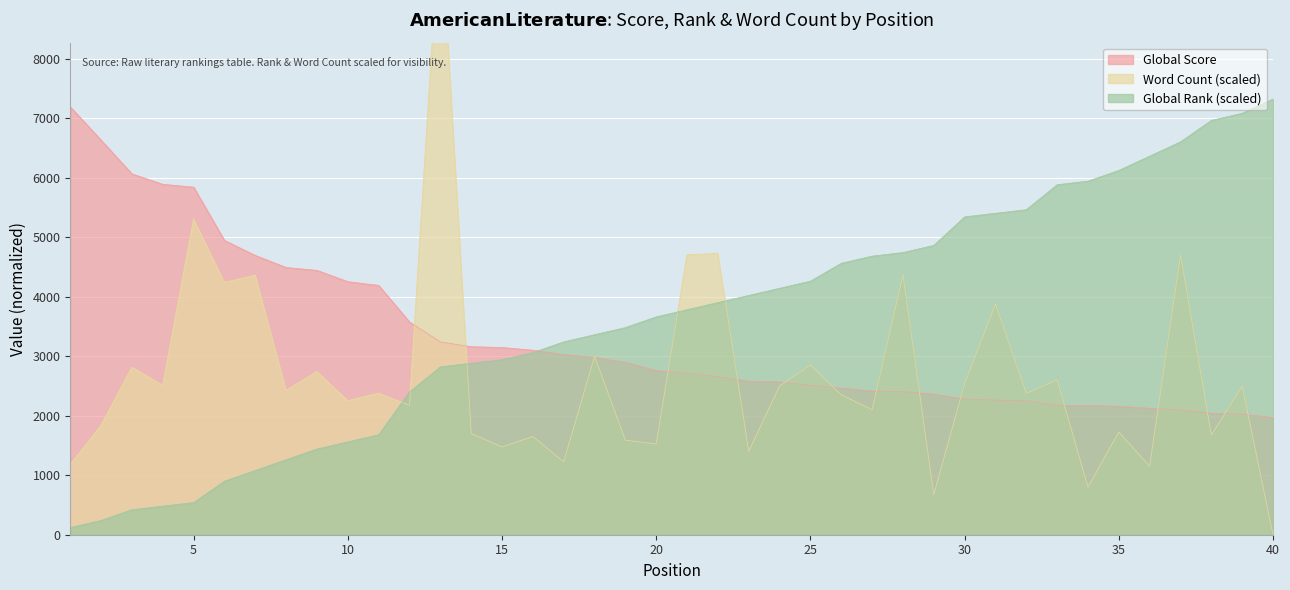

Reading left to right, what are all the values shown in this chart?

Global Score: 1=7188.0	2=6628.0	3=6062.0	4=5887.0	5=5839.0	6=4944.0	7=4692.0	8=4489.0	9=4441.0	10=4251.0	11=4188.0	12=3574.0	13=3239.0	14=3159.0	15=3145.0	16=3100.0	17=3027.0	18=2980.0	19=2896.0	20=2759.0	21=2715.0	22=2655.0	23=2578.0	24=2566.0	25=2511.0	26=2462.0	27=2415.0	28=2404.0	29=2363.0	30=2278.0	31=2263.0	32=2249.0	33=2172.0	34=2171.0	35=2158.0	36=2124.0	37=2095.0	38=2043.0	39=2024.0	40=1973.0
Global Rank: 1=120.0	2=240.0	3=420.0	4=480.0	5=540.0	6=900.0	7=1080.0	8=1260.0	9=1440.0	10=1560.0	11=1680.0	12=2400.0	13=2820.0	14=2880.0	15=2940.0	16=3060.0	17=3240.0	18=3360.0	19=3480.0	20=3660.0	21=3780.0	22=3900.0	23=4020.0	24=4140.0	25=4260.0	26=4560.0	27=4680.0	28=4740.0	29=4860.0	30=5340.0	31=5400.0	32=5460.0	33=5880.0	34=5940.0	35=6120.0	36=6360.0	37=6600.0	38=6960.0	39=7080.0	40=7320.0
Word Count: 1=1175.0	2=1836.0	3=2811.8	4=2509.7	5=5300.0	6=4237.0	7=4356.7	8=2425.0	9=2739.3	10=2250.0	11=2375.0	12=2173.0	13=10451.3	14=1700.0	15=1475.0	16=1650.0	17=1225.0	18=3000.0	19=1587.5	20=1525.0	21=4700.0	22=4725.0	23=1400.0	24=2500.0	25=2850.0	26=2350.0	27=2100.0	28=4365.8	29=675.0	30=2539.3	31=3870.9	32=2375.0	33=2600.0	34=800.0	35=1725.0	36=1150.0	37=4700.0	38=1675.0	39=2494.5	40=0.0